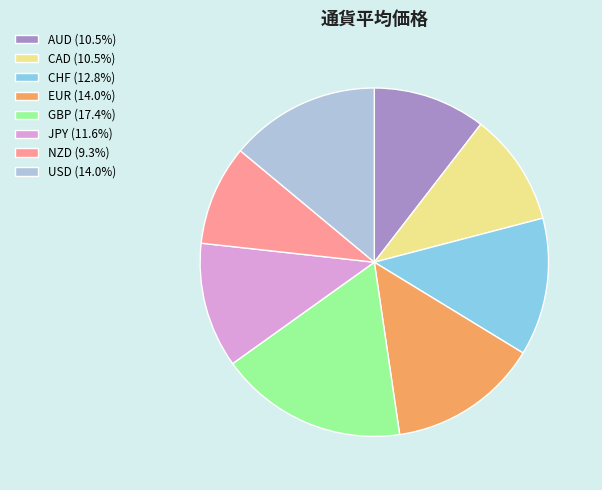

Which category has the biggest portion of the pie?

GBP